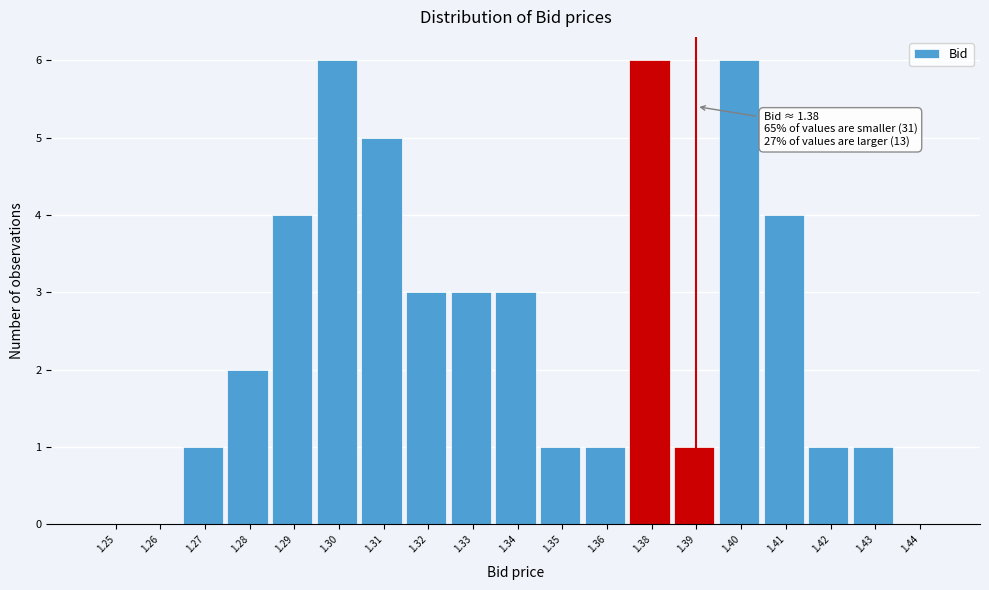

Reading left to right, what are all the values shown in this chart?

1.25=0	1.26=0	1.27=1	1.28=2	1.29=4	1.30=6	1.31=5	1.32=3	1.33=3	1.34=3	1.35=1	1.36=1	1.38=6	1.39=1	1.40=6	1.41=4	1.42=1	1.43=1	1.44=0